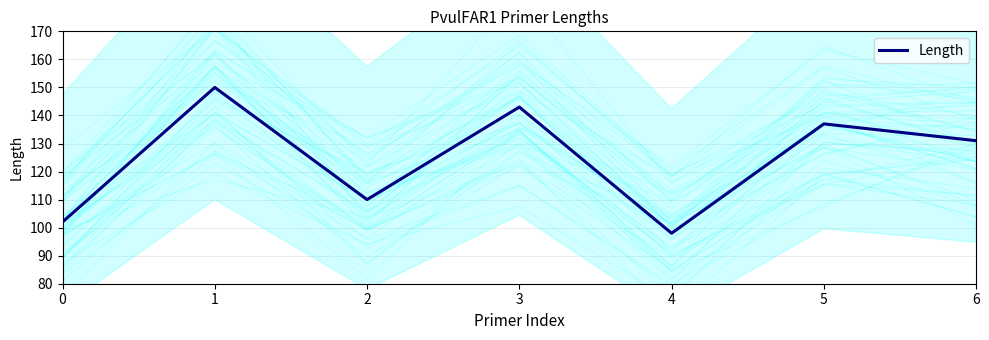

At which category does the data reach its first local valley?

2